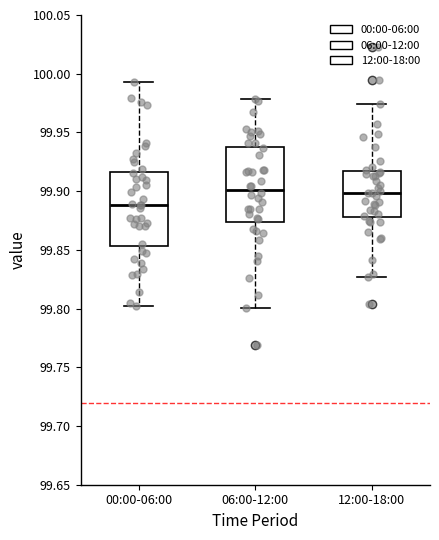

Reading left to right, read every box against the y-axis: the position of its median line, the range the box covers, and the ends of its whiskers. The values are not printed on the chart, so give them approximately, as read against the axis.

00:00-06:00: median 99.890, box 99.855 to 99.915, whiskers 99.800 to 99.995
06:00-12:00: median 99.900, box 99.875 to 99.940, whiskers 99.800 to 99.980
12:00-18:00: median 99.900, box 99.880 to 99.915, whiskers 99.825 to 99.975